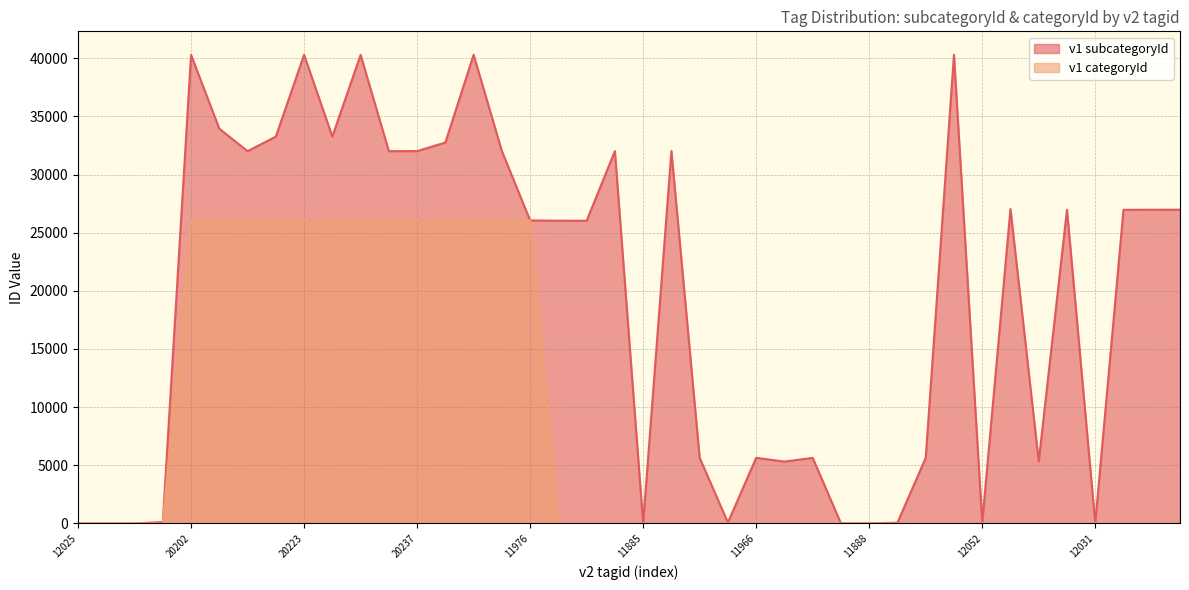

Which series has the largest range (max minus min)?

v1 subcategoryId